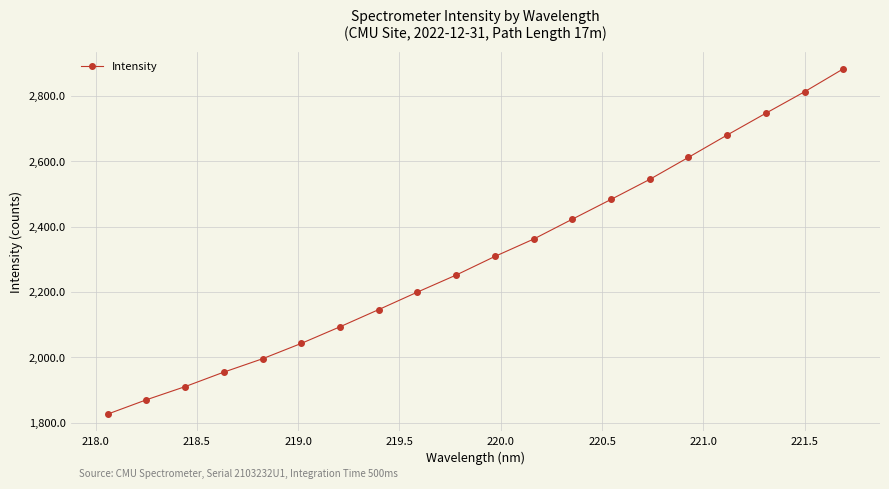

What is the average value?

2307.2